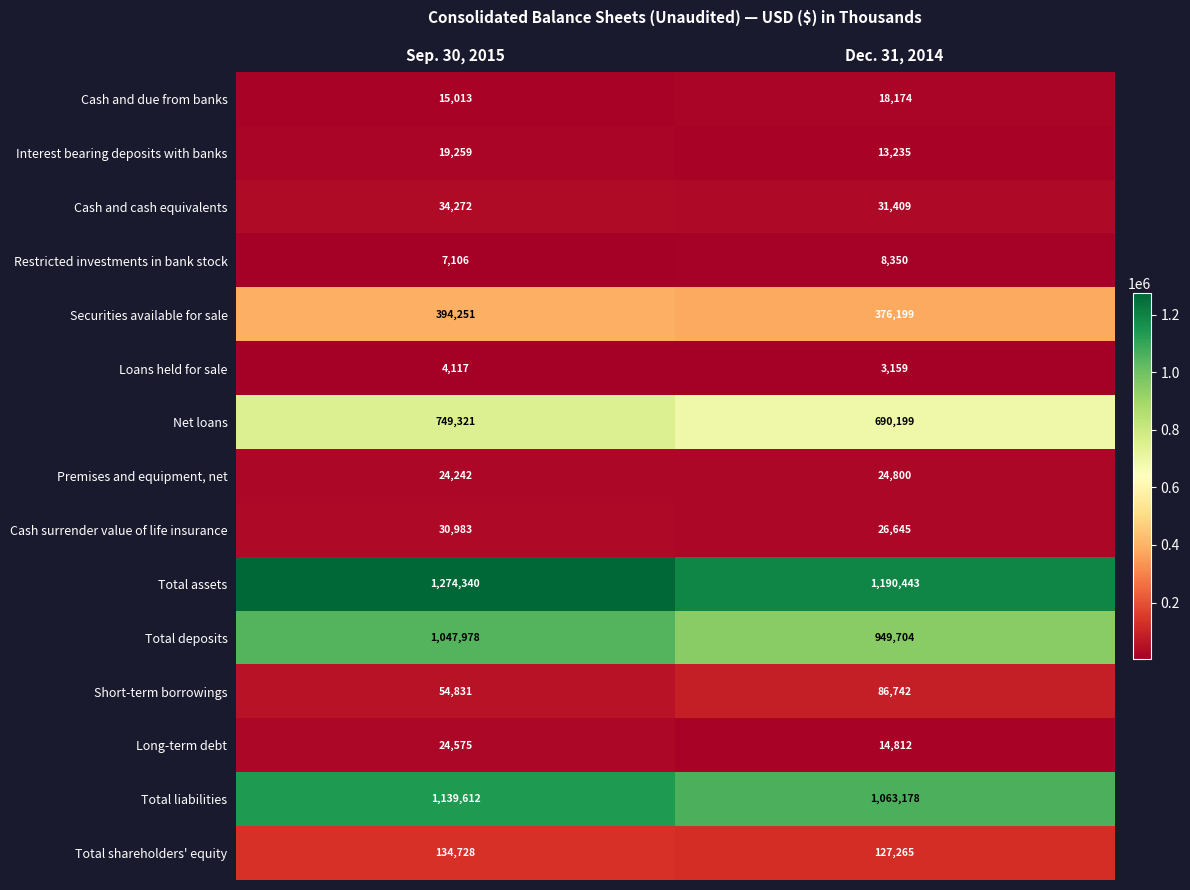

At Sep. 30, 2015, list the series in order from largest to smallest.

Total assets, Total liabilities, Total deposits, Net loans, Securities available for sale, Total shareholders' equity, Short-term borrowings, Cash and cash equivalents, Cash surrender value of life insurance, Long-term debt, Premises and equipment, net, Interest bearing deposits with banks, Cash and due from banks, Restricted investments in bank stock, Loans held for sale